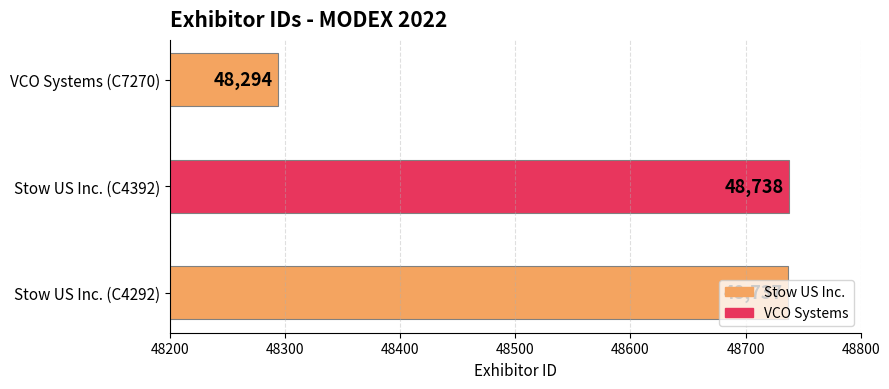

Is it true that the value at VCO Systems (C7270) is 15726?

False